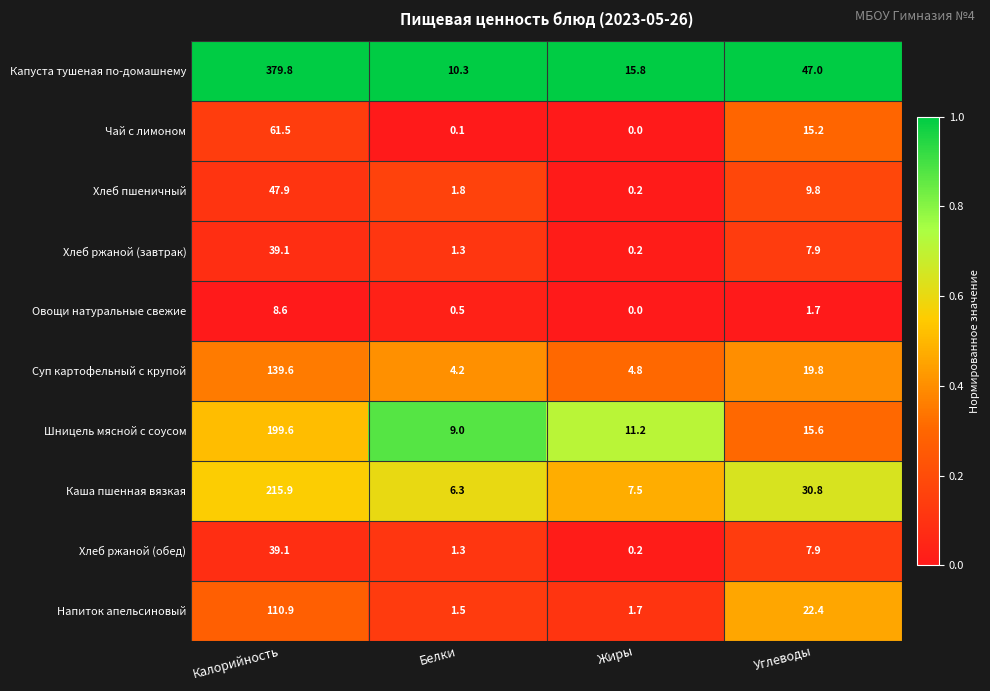

How many data points does each series have?

4